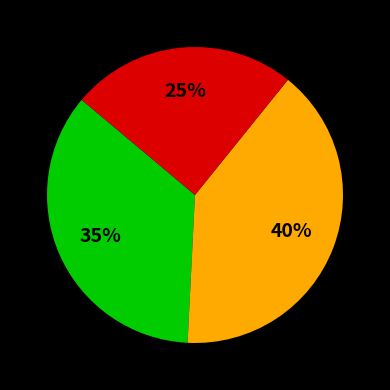

To the nearest percent, what is the average slice percentage?

33%